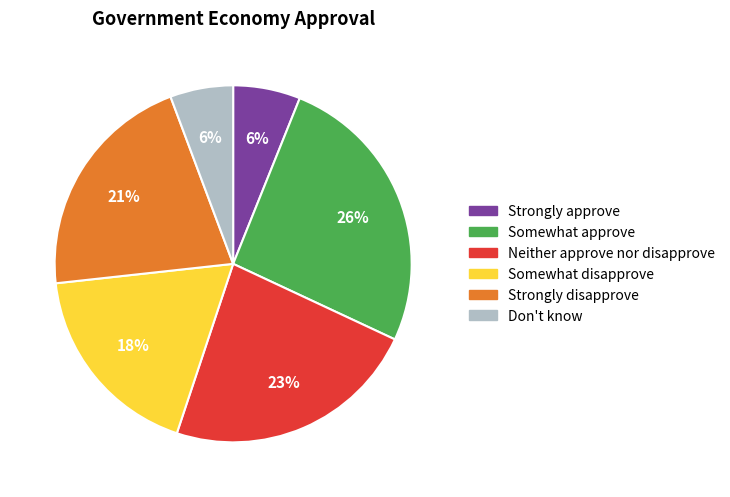

Is it true that Neither approve nor disapprove is 23% of the pie?

True